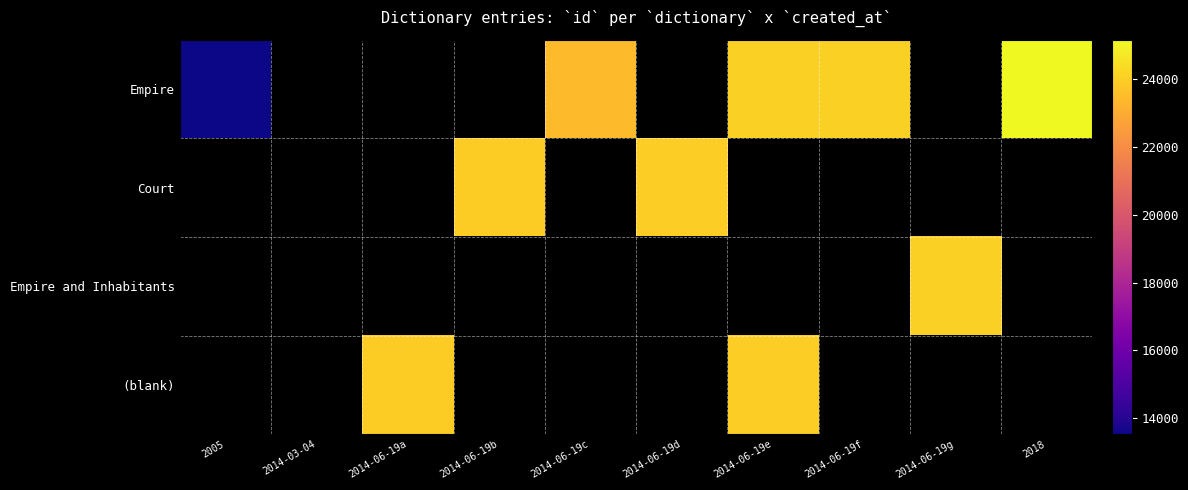

How many values in Court are above zero?

2